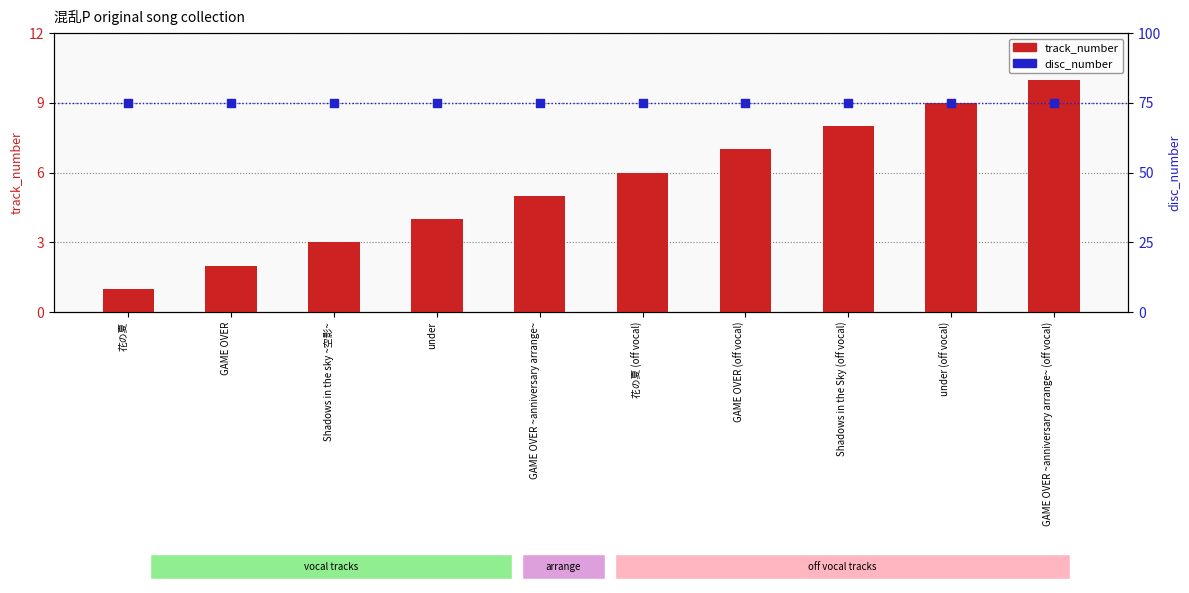

Which series has the largest Y range (max minus min)?

track_number